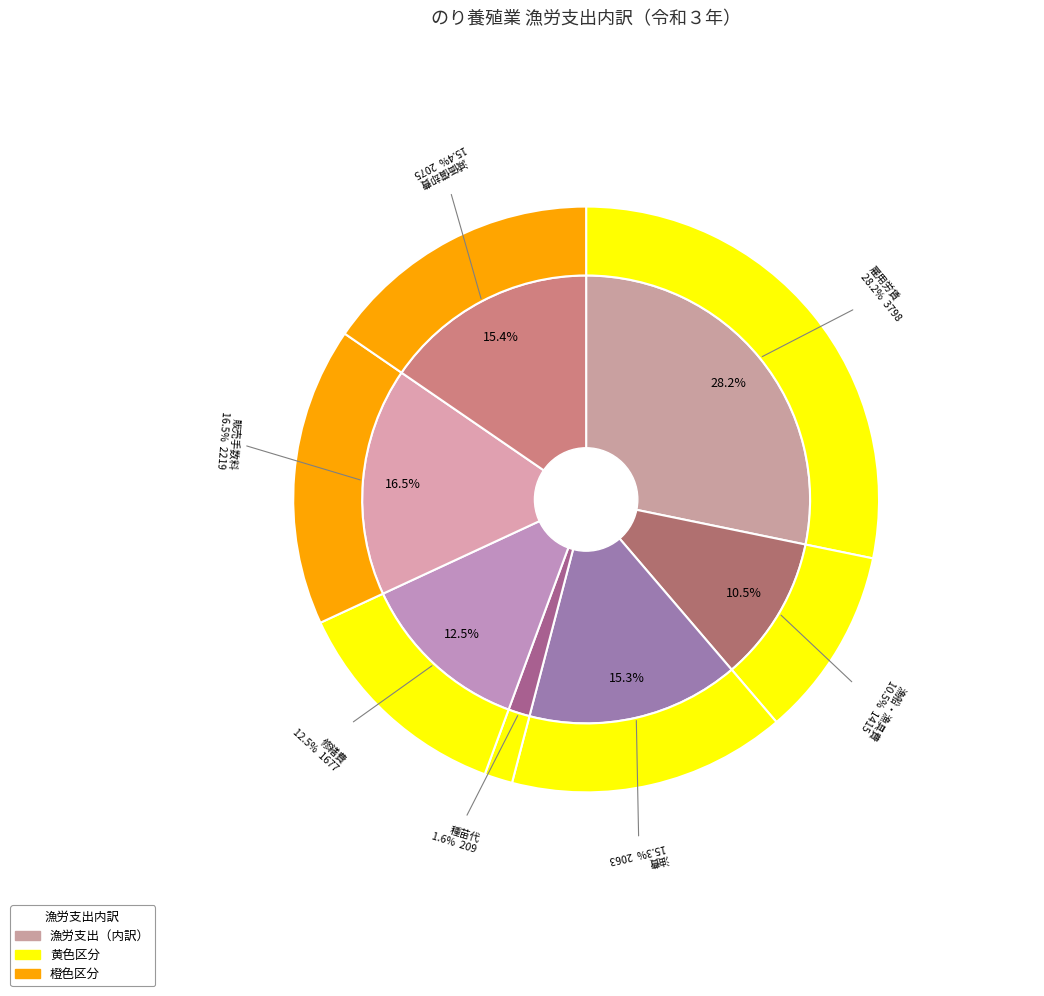

Which category has the smallest portion of the pie?

種苗代